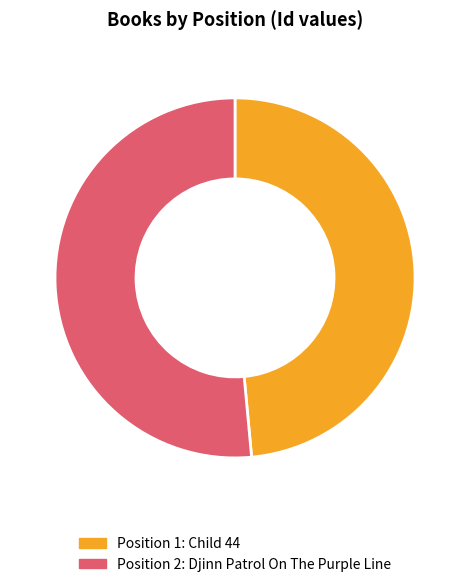

How many segments does this pie chart have?

2